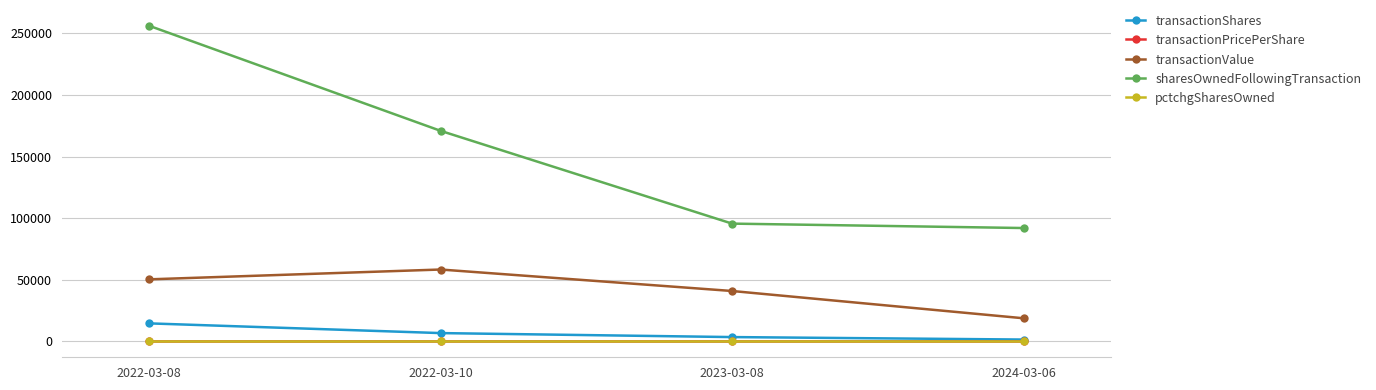

List the labels in order of transactionValue value, smallest first.

2024-03-06, 2023-03-08, 2022-03-08, 2022-03-10